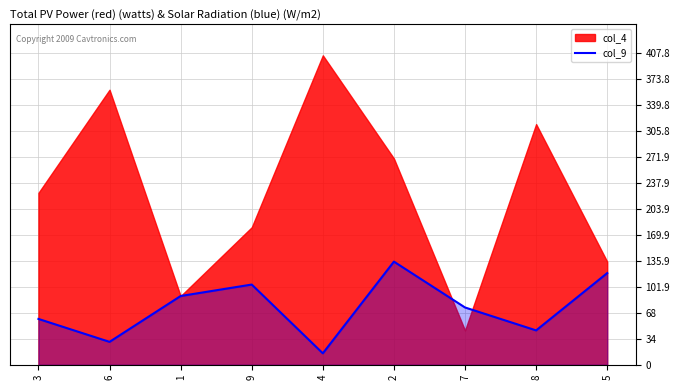

True or false: the data shows 15 at 4.

True